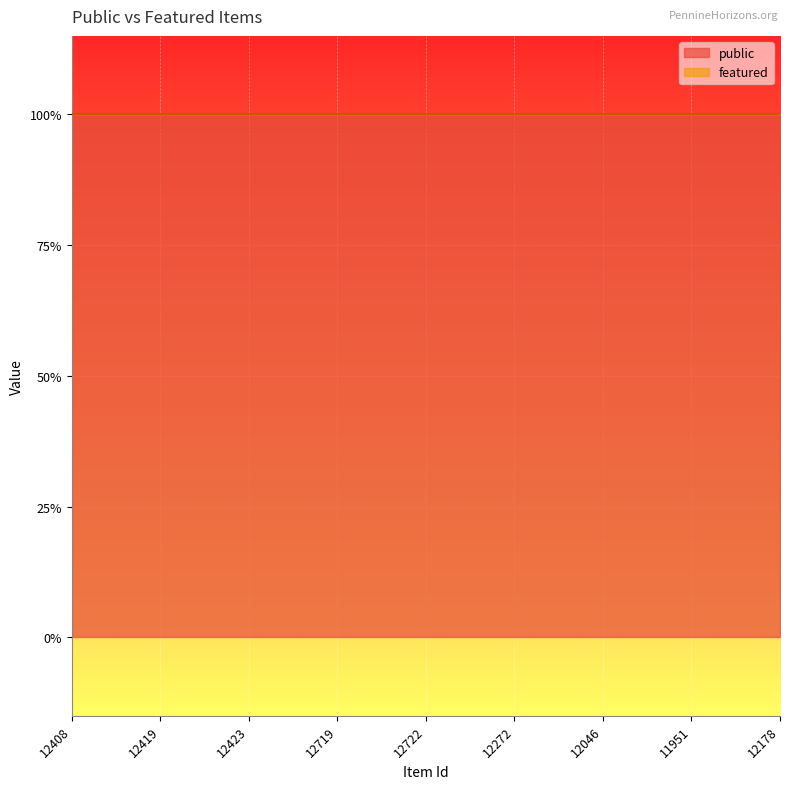

What is the lowest value of the public series?

1